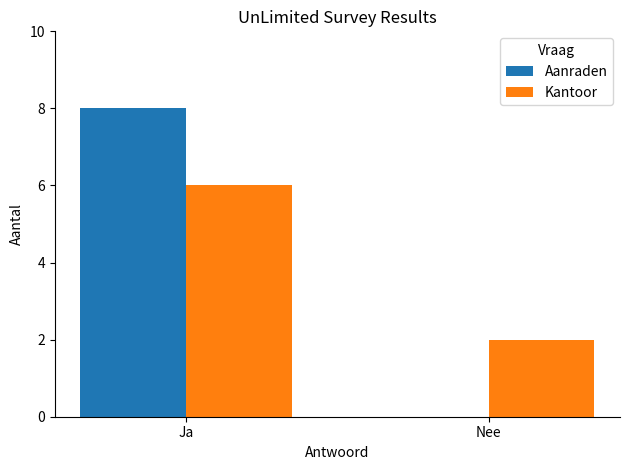

Read the Kantoor value at Nee.

2